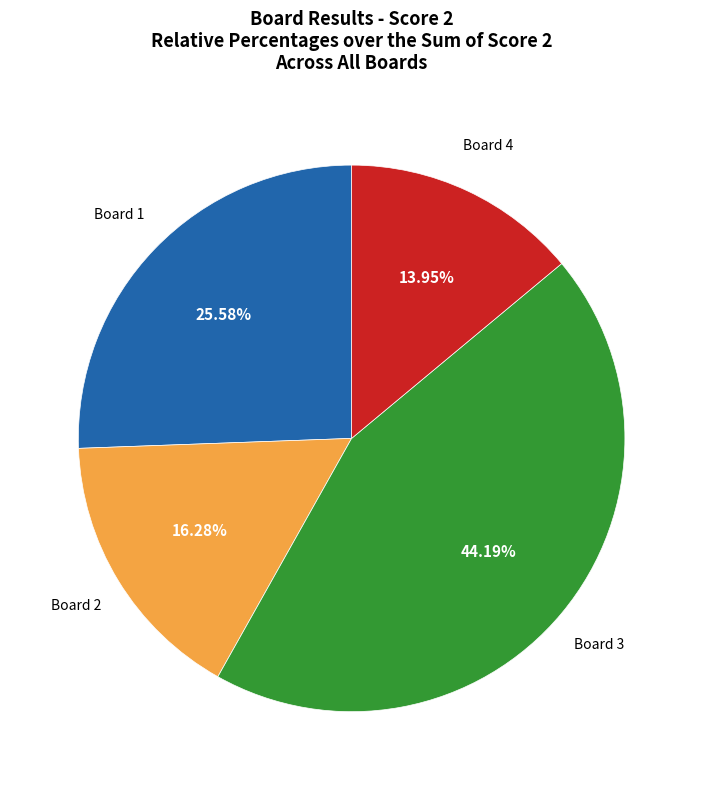

Is there any slice that represents more than half of the pie?

No